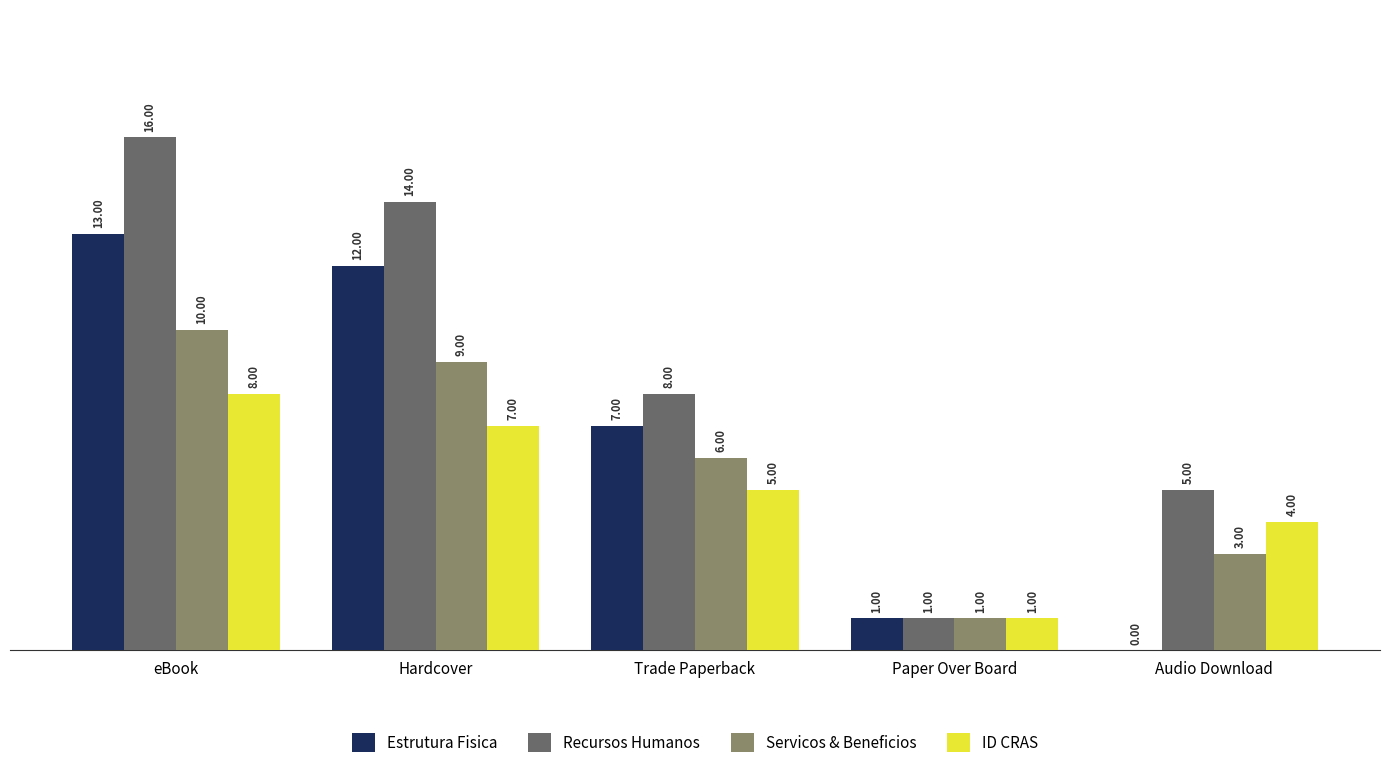

Which category has the highest value across all series?

eBook